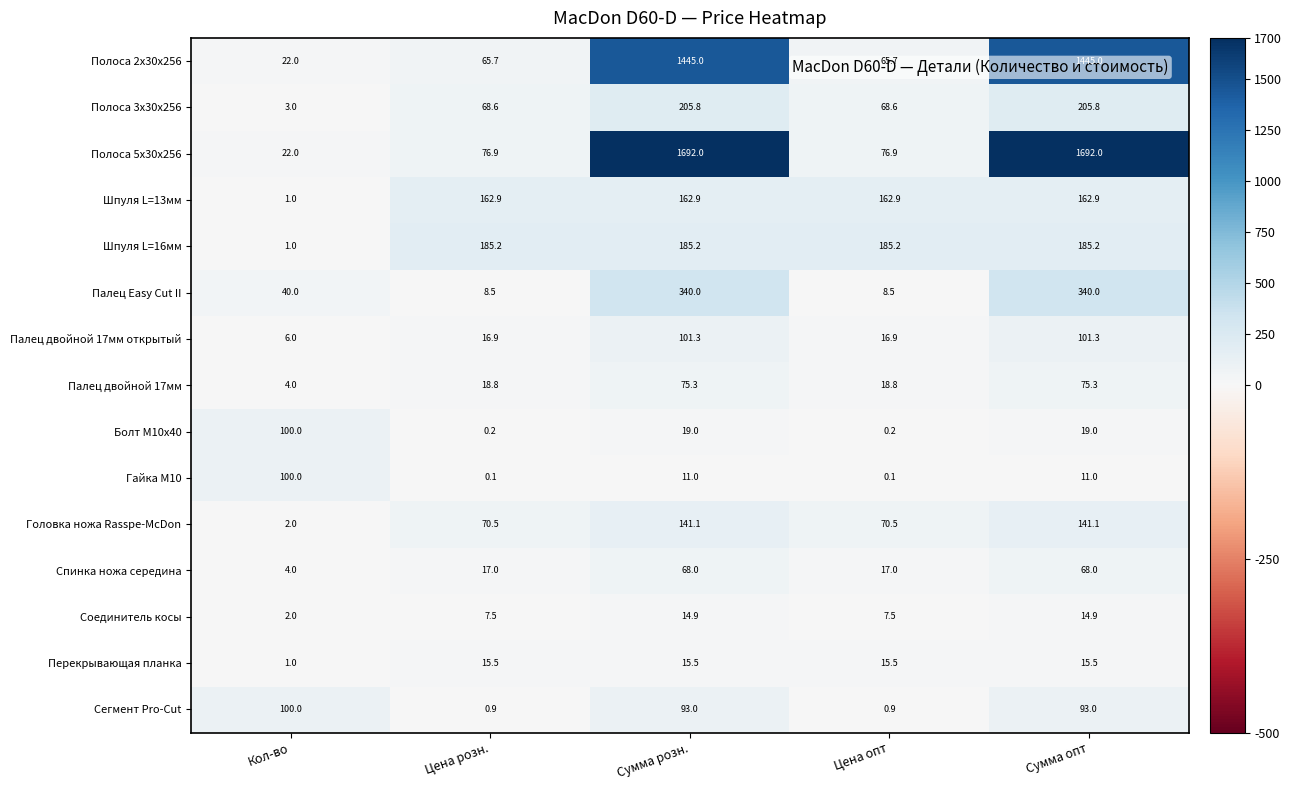

What is the total value across all series at Сумма опт?

4570.0